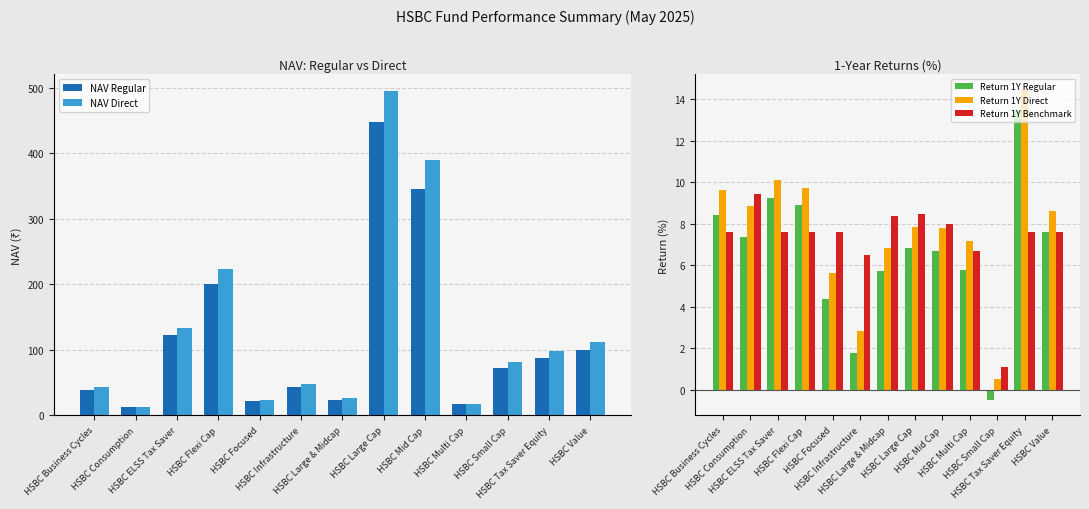

Between HSBC Business Cycles and HSBC Value, which series saw the biggest shift?

NAV Direct